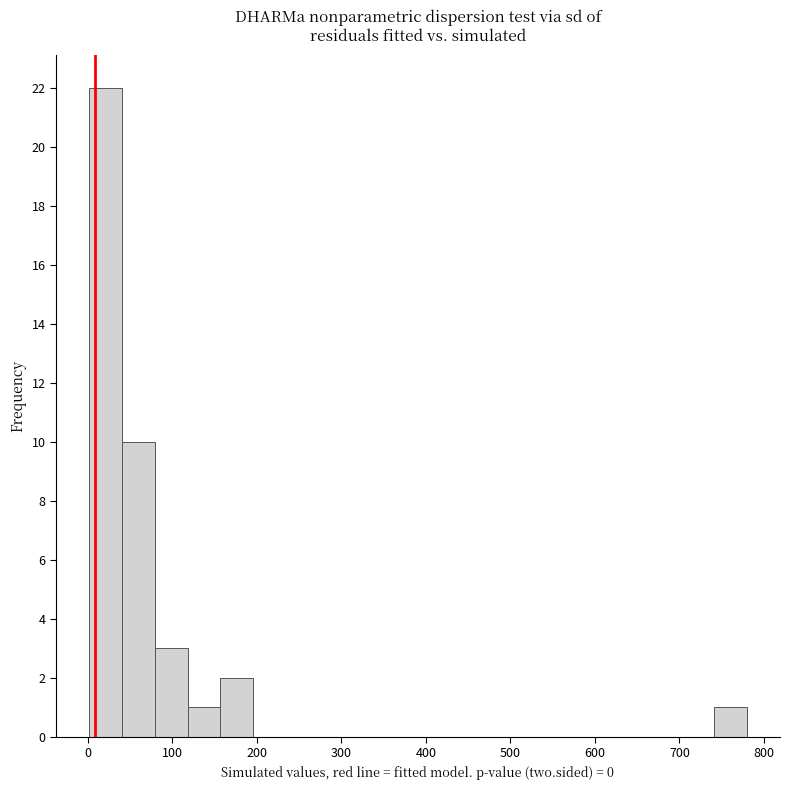

Around what value on the x-axis is the tallest bar? Give the approximate position of its centre, as read against the axis.

20